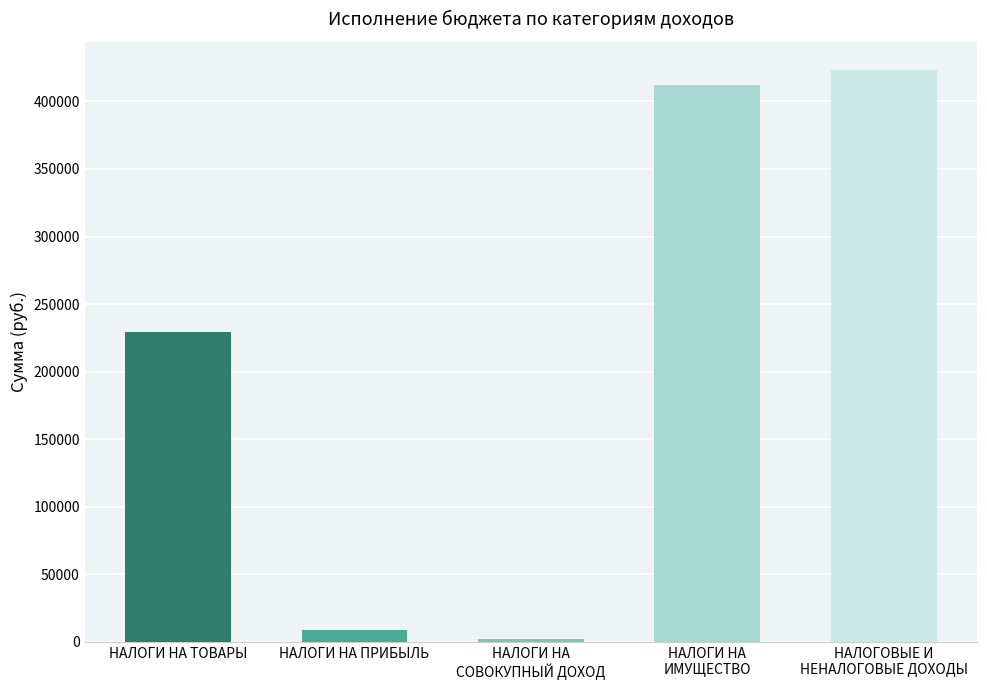

List the labels in order of value, smallest first.

НАЛОГИ НА
СОВОКУПНЫЙ ДОХОД, НАЛОГИ НА ПРИБЫЛЬ, НАЛОГИ НА ТОВАРЫ, НАЛОГИ НА
ИМУЩЕСТВО, НАЛОГОВЫЕ И
НЕНАЛОГОВЫЕ ДОХОДЫ